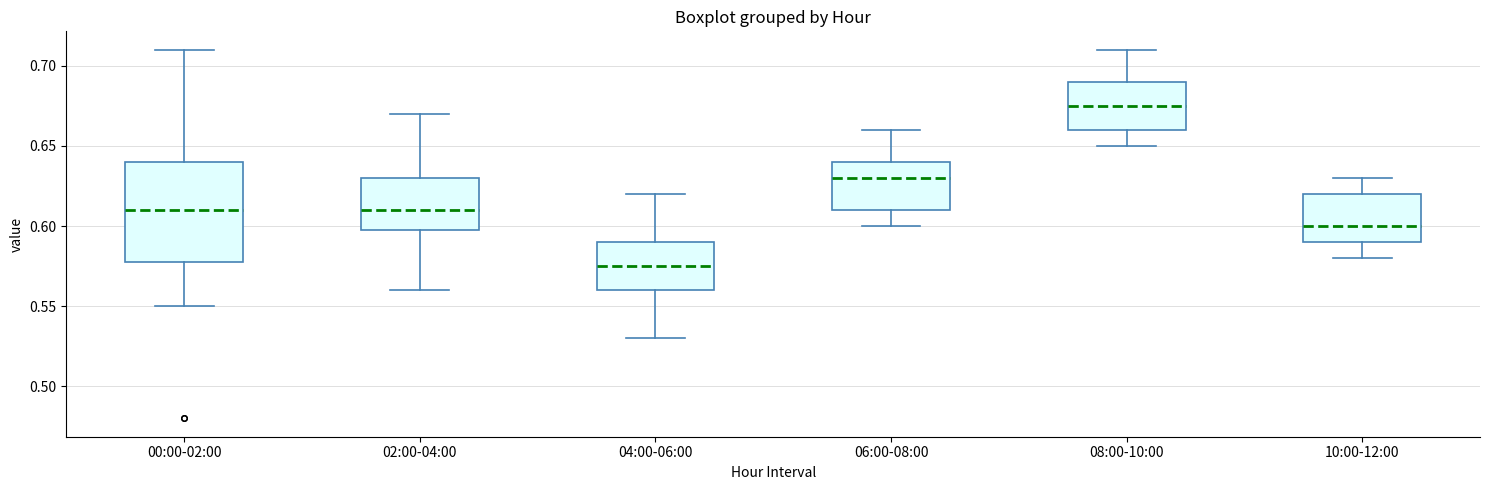

Reading left to right, transcribe this box plot: for each box, give where its median line is, the range the box spans, and where its two whiskers end, as read against the y-axis. The values are not printed on the chart, so give them approximately, as read against the axis.

00:00-02:00: median 0.610, box 0.580 to 0.640, whiskers 0.550 to 0.710
02:00-04:00: median 0.610, box 0.600 to 0.630, whiskers 0.560 to 0.670
04:00-06:00: median 0.575, box 0.560 to 0.590, whiskers 0.530 to 0.620
06:00-08:00: median 0.630, box 0.610 to 0.640, whiskers 0.600 to 0.660
08:00-10:00: median 0.675, box 0.660 to 0.690, whiskers 0.650 to 0.710
10:00-12:00: median 0.600, box 0.590 to 0.620, whiskers 0.580 to 0.630